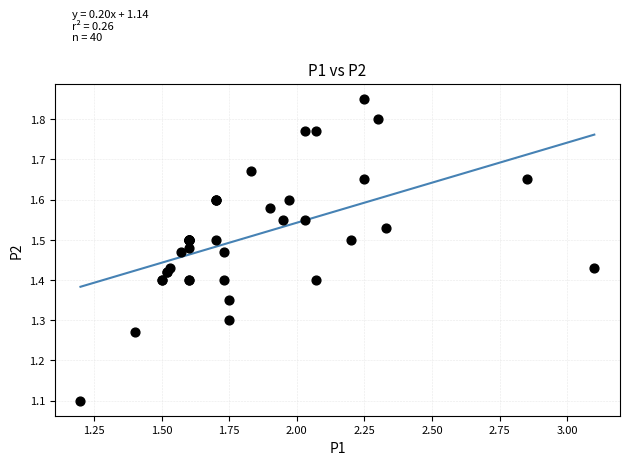

What Y value in the scatter plot is closest to 1?

1.1